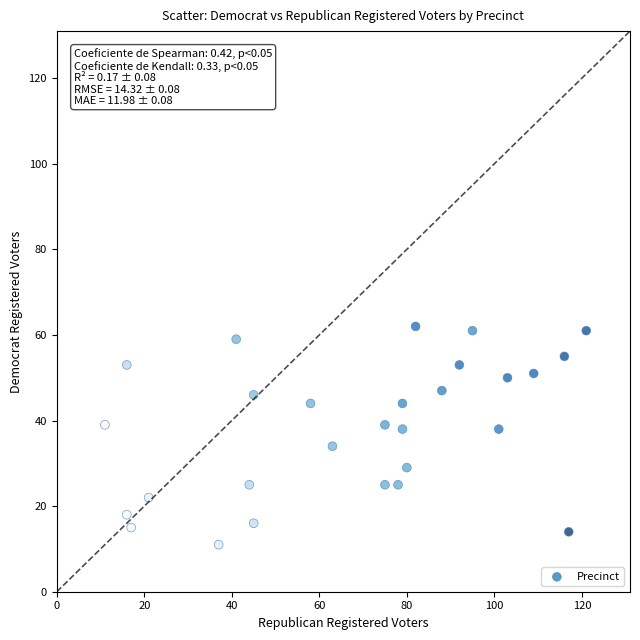

What is the range of X values (max minus min)?

110